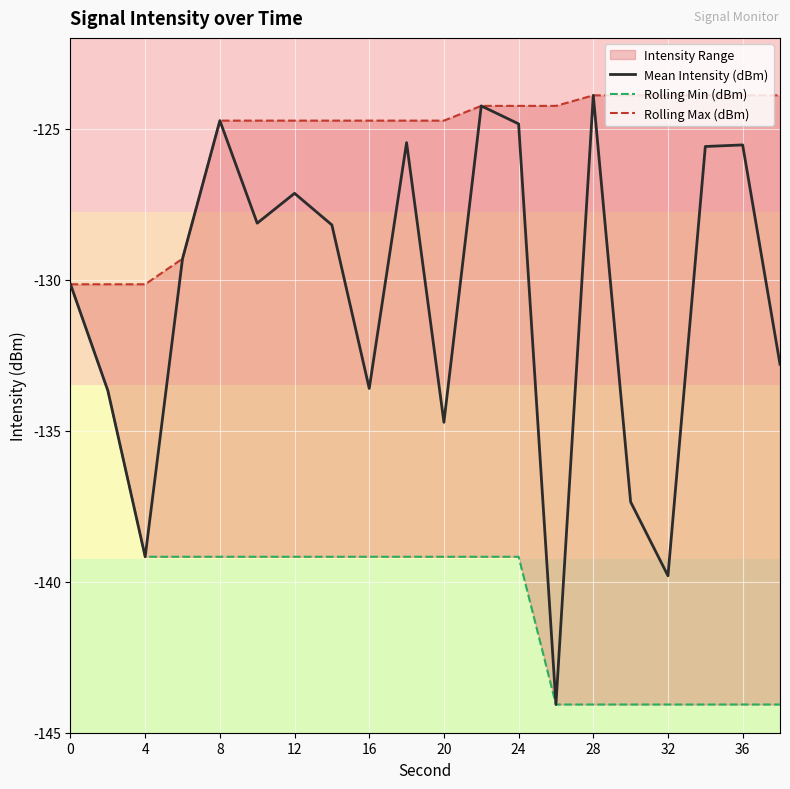

What is the maximum value for Mean Intensity (dBm)?

-123.9